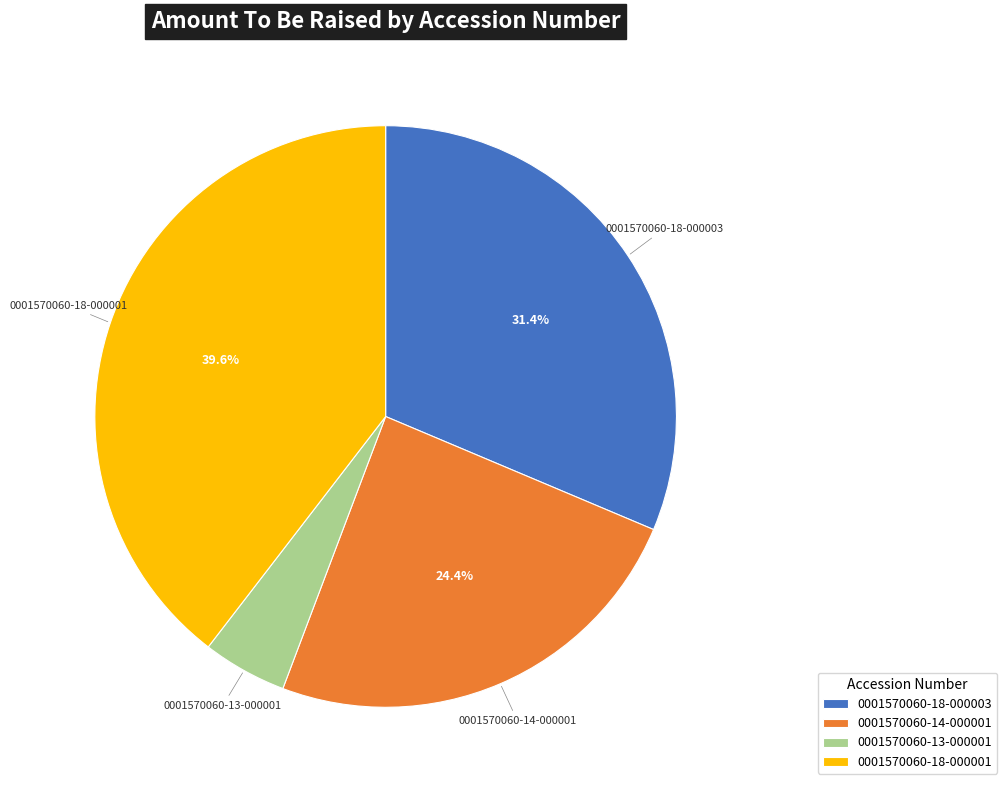

Count the number of slices in the pie.

4